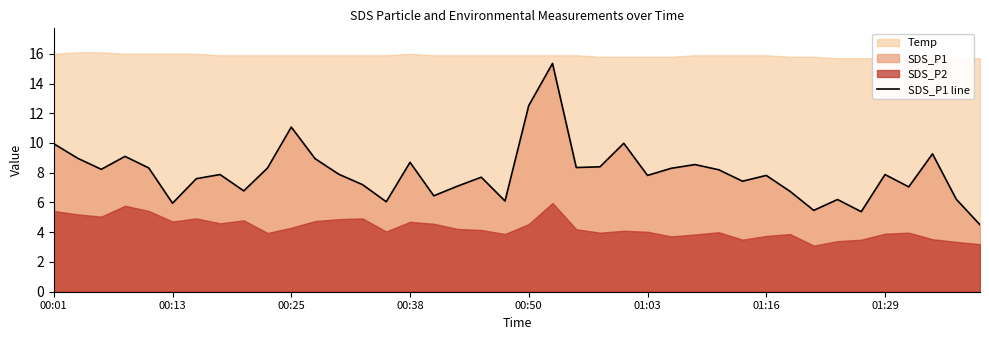

What is the sum of all values?

319.8